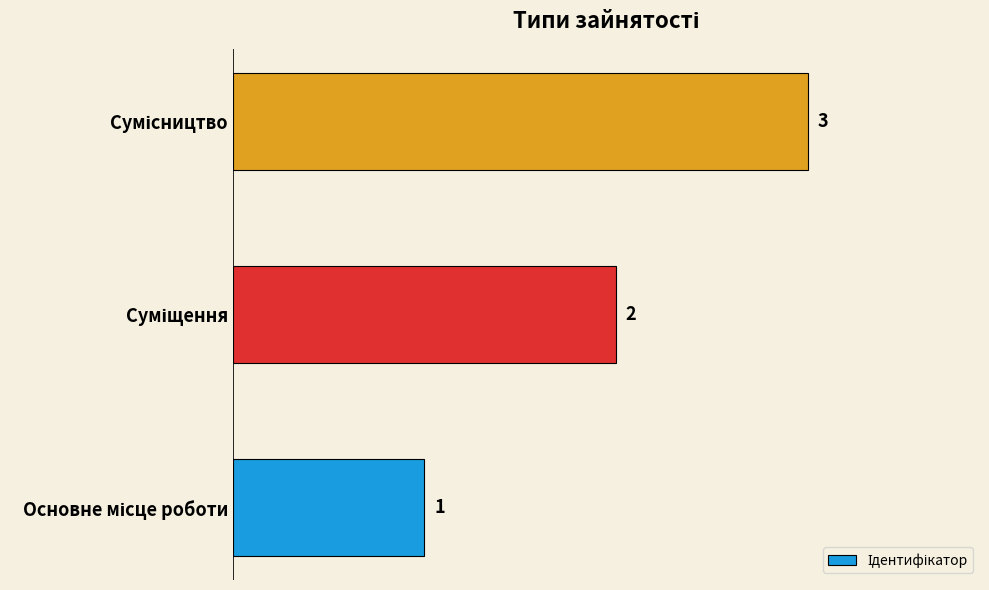

Count the values in the range 1 to 3.

3